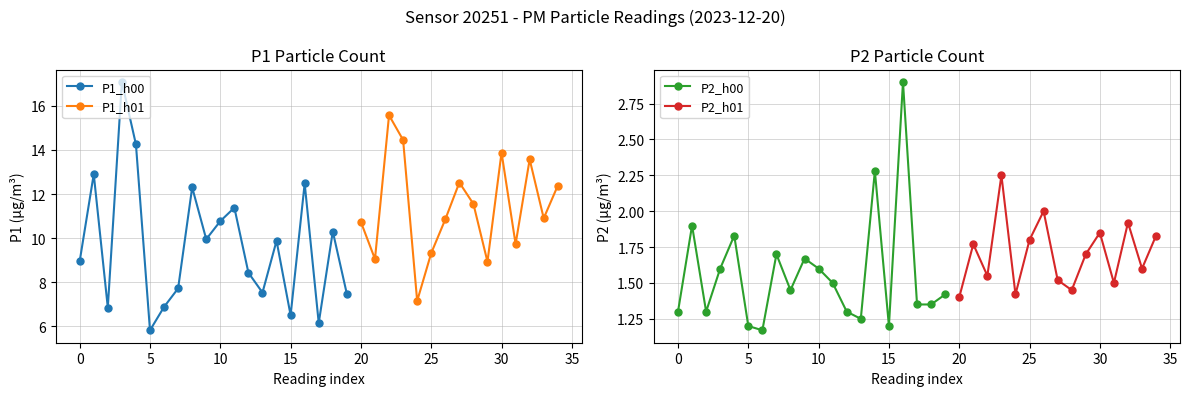

At which label does P1_h00 reach its minimum?

5